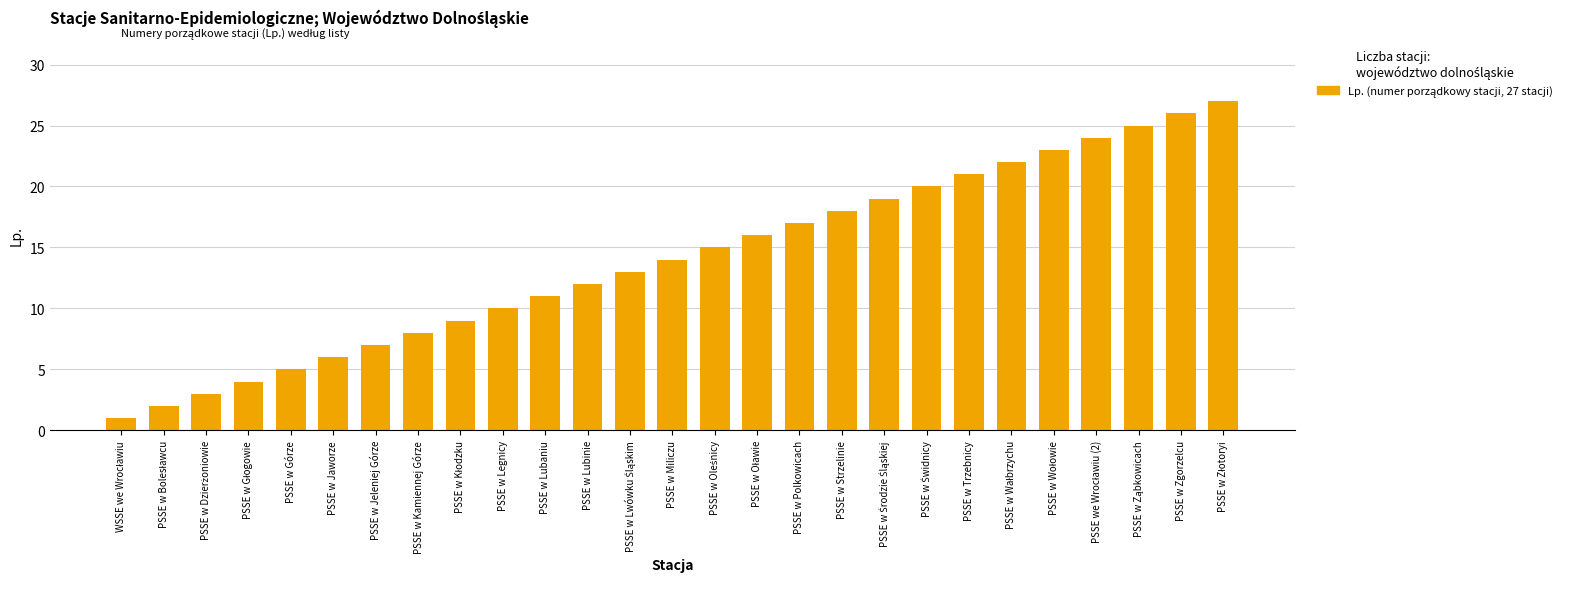

Where is the data nearest to the value 14?

PSSE w Miliczu